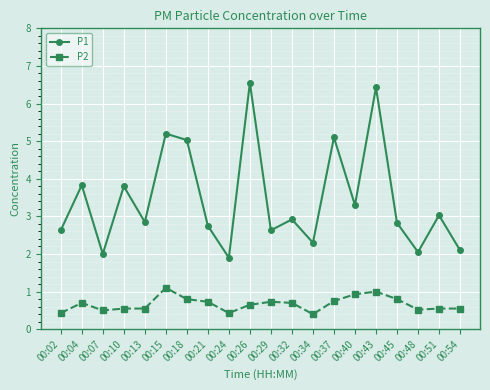

True or false: P1 has a value of 3.8 at 00:10.

True